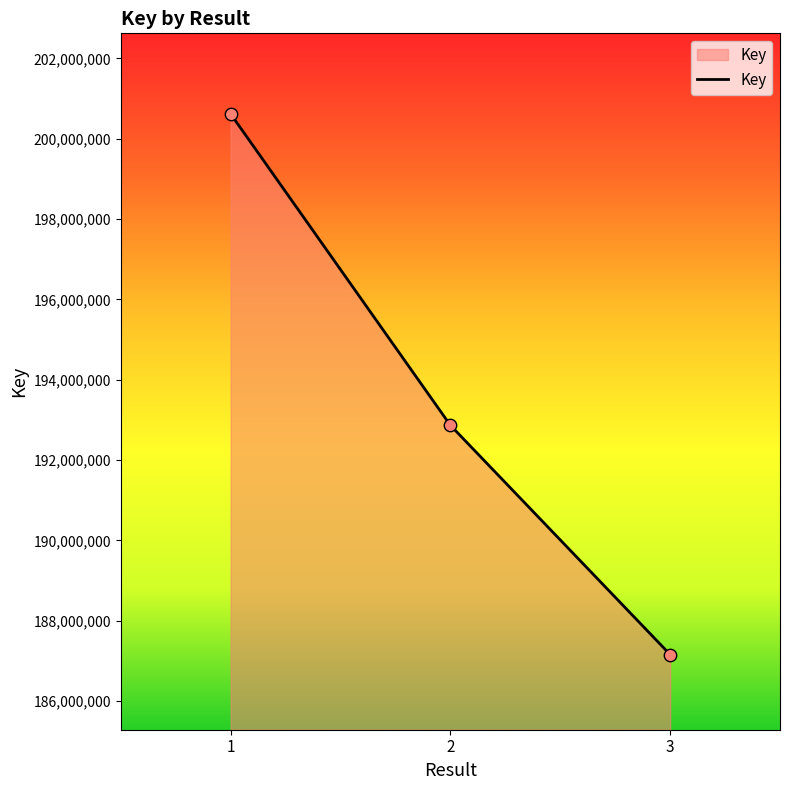

Between 1 and 2, which is larger?

1